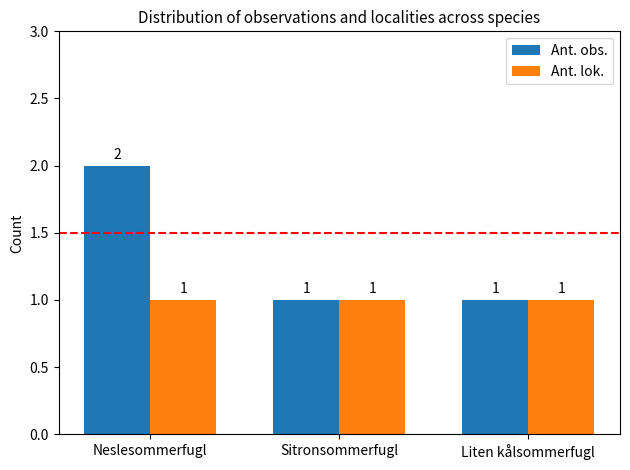

Which series has the largest range (max minus min)?

Ant. obs.